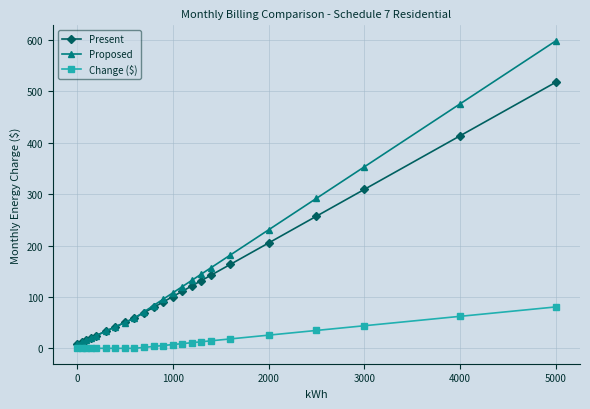

How many values in the Proposed series exceed 95?

12